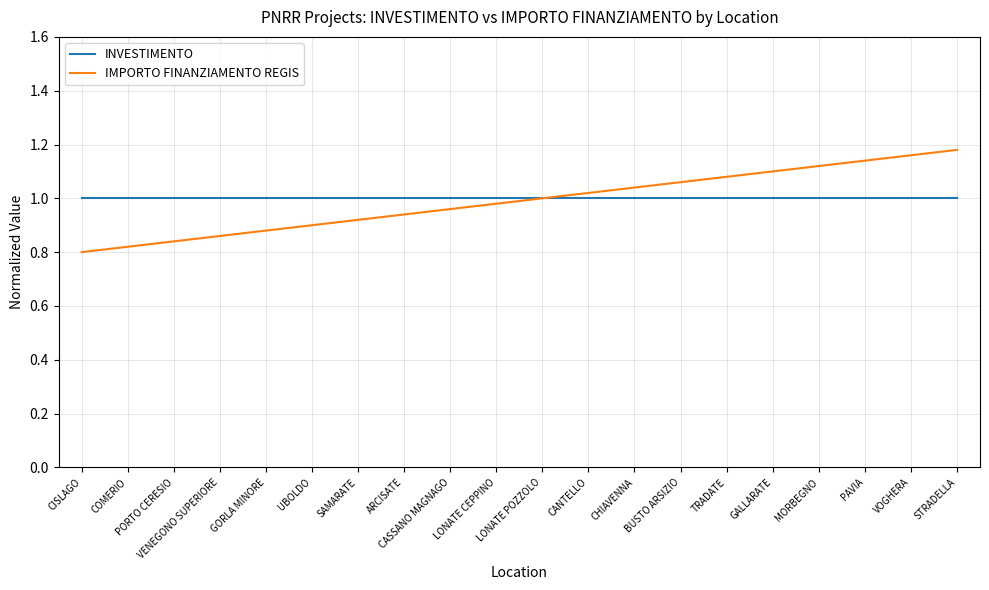

At which category does the chart reach its peak across all series?

STRADELLA